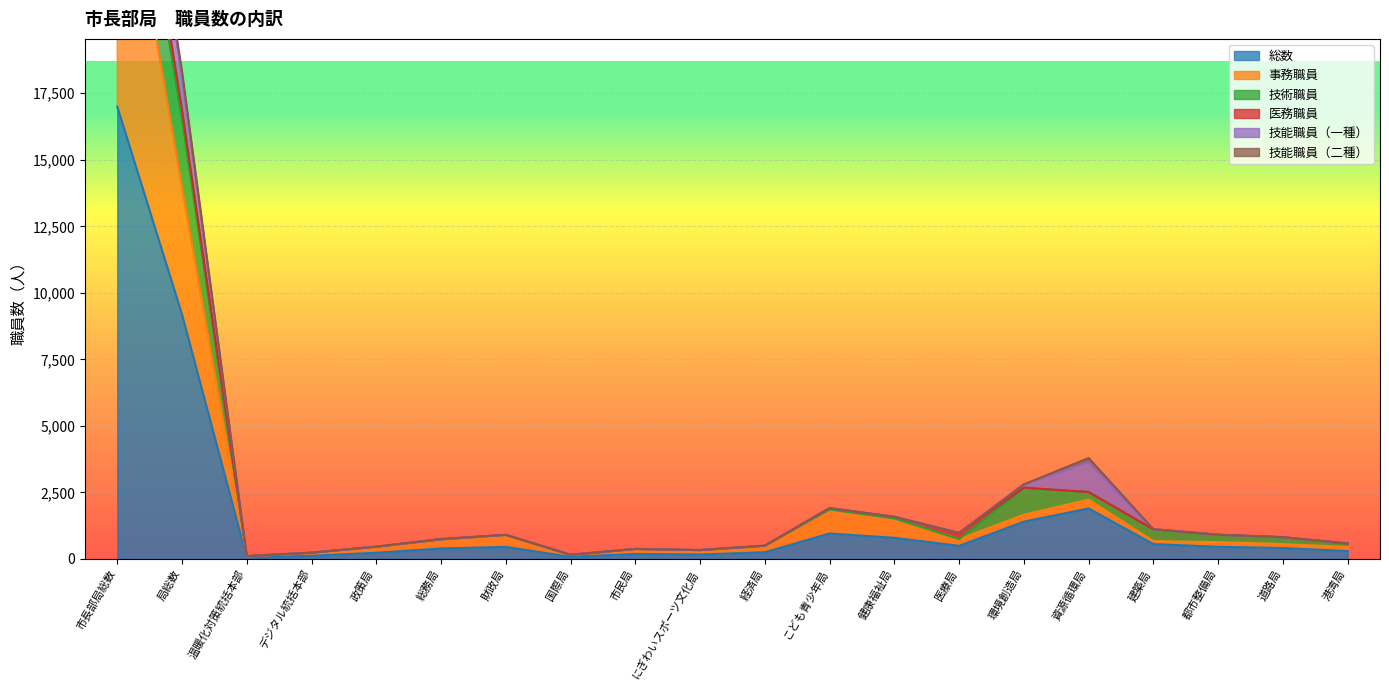

Read the 医務職員 value at 政策局.

2